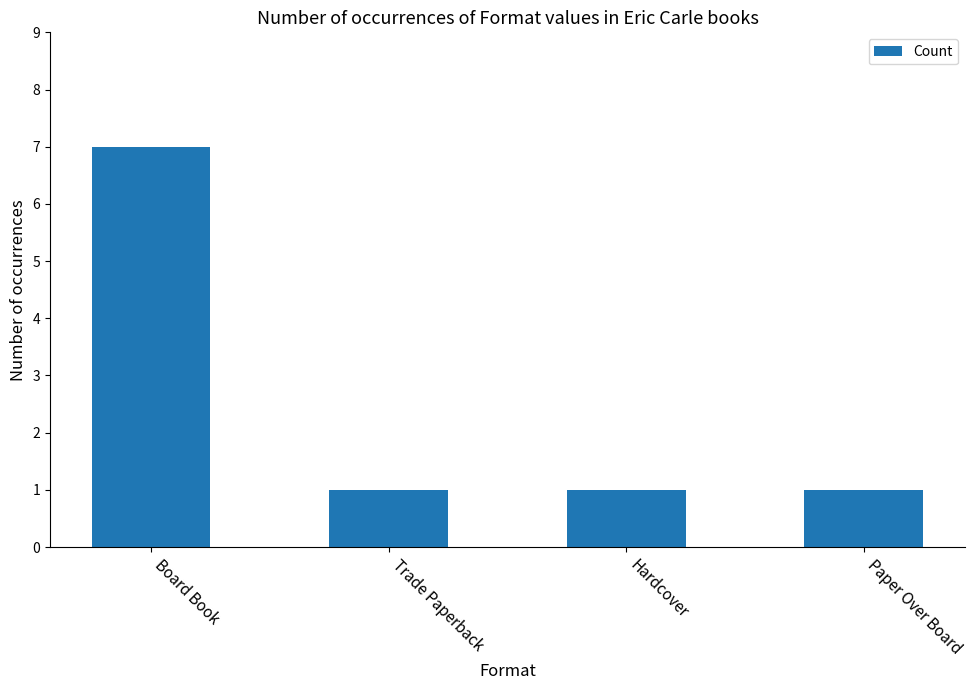

Which label corresponds to the largest value in the chart?

Board Book